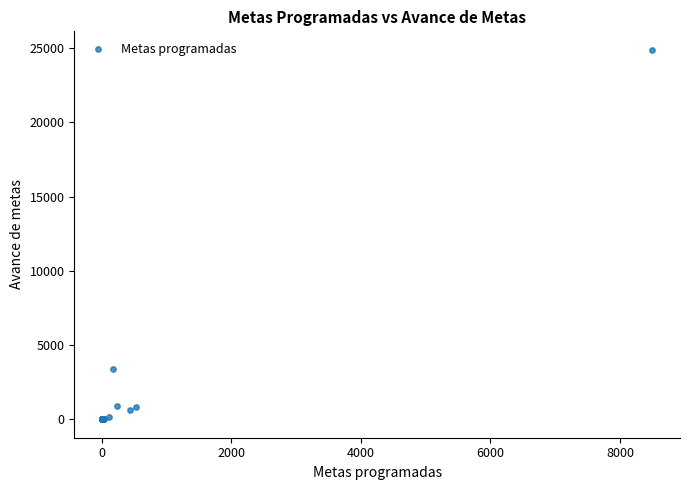

What Y value in the scatter plot is closest to 12445?

3397